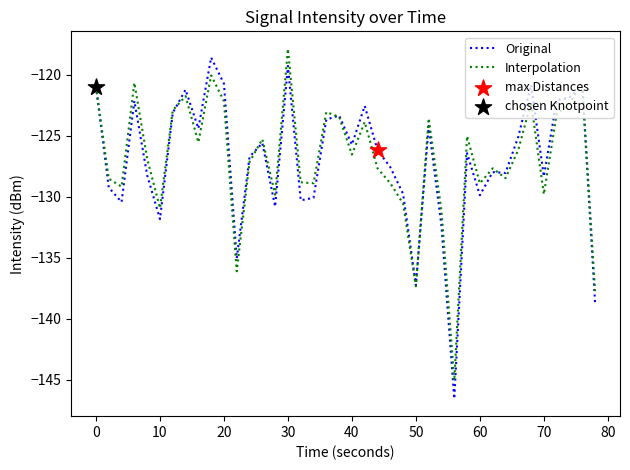

What is the smallest value displayed?

-146.6